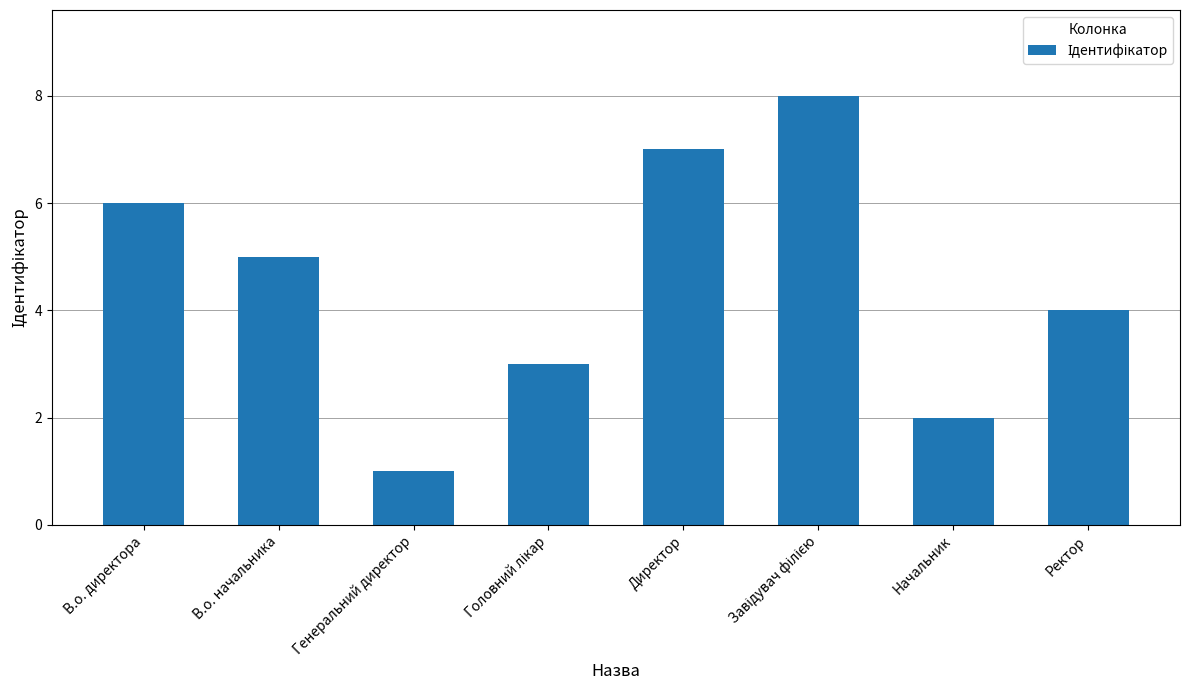

Which has a higher value, Генеральний директор or В.о. директора?

В.о. директора